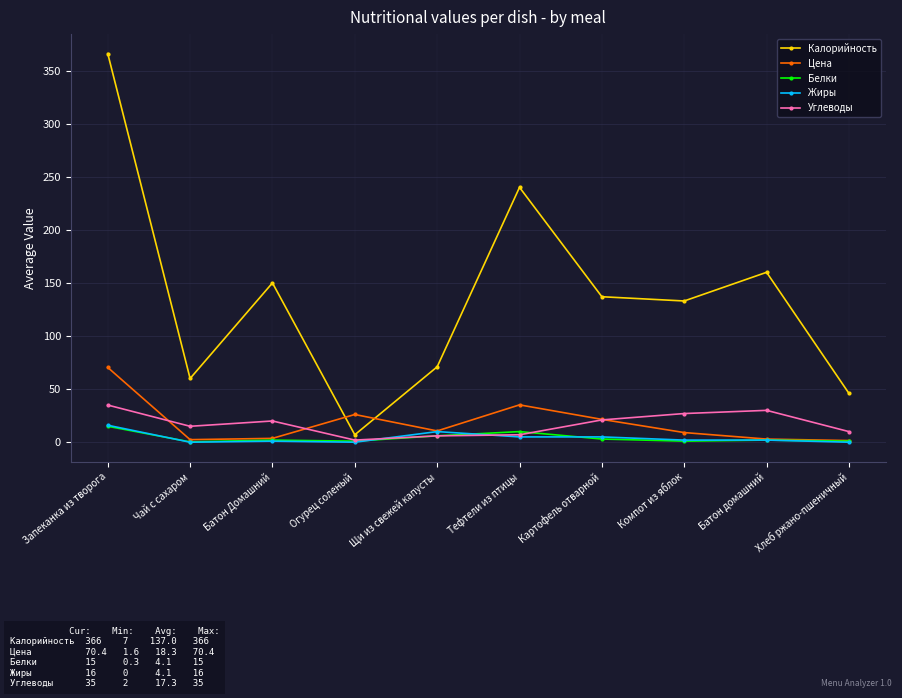

What is the greatest value displayed?

366.0